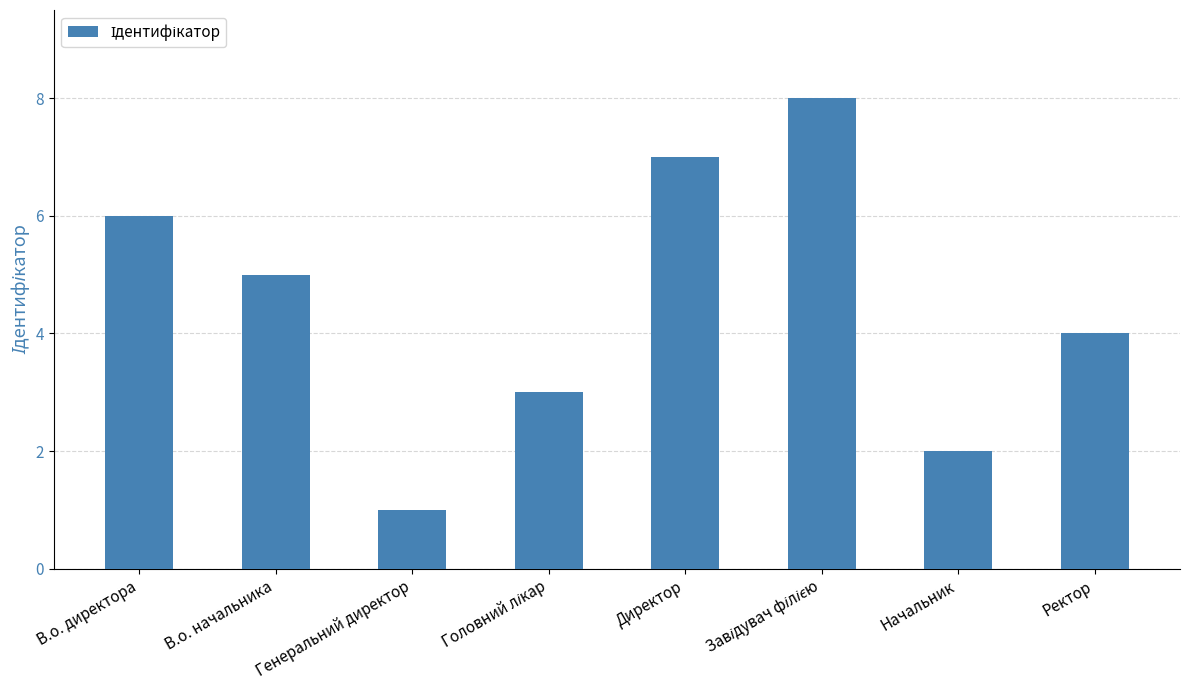

What is the minimum value shown in the chart?

1